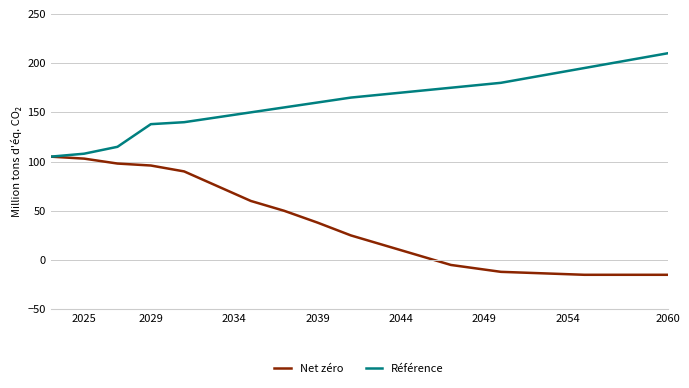

What is the smallest value displayed?

-15